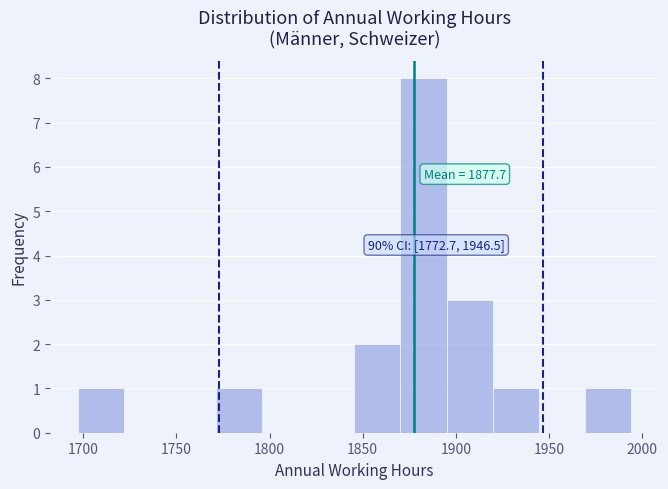

Over which range of the x-axis is the bar tallest?

1870 to 1895